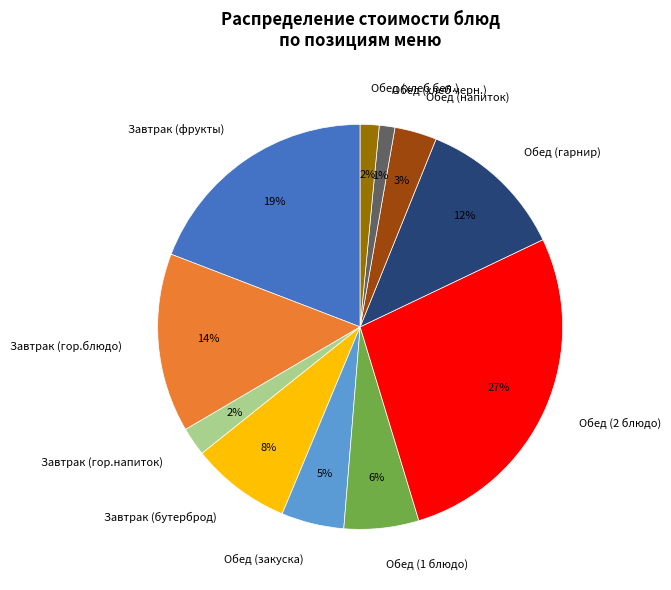

Does any single category account for the majority?

No